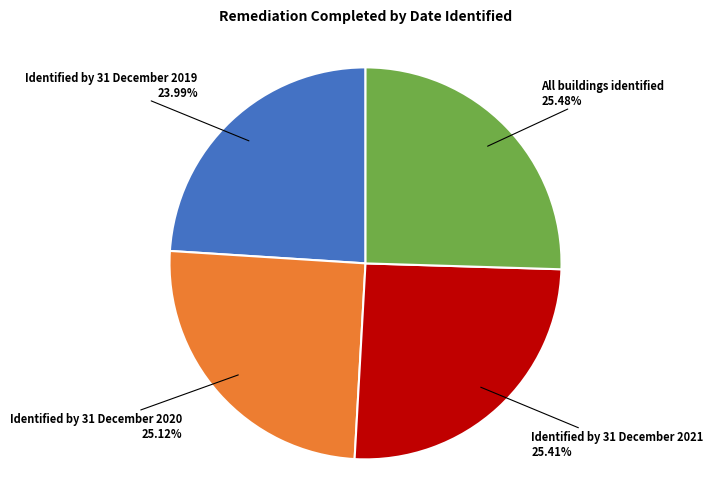

How many slices are in this pie chart?

4